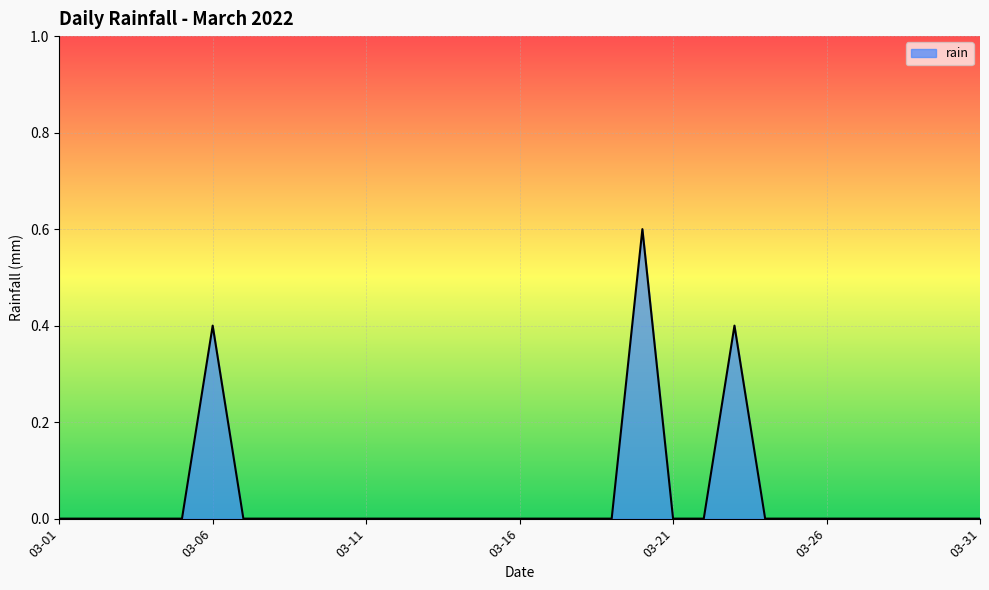

Reading left to right, list all the values displayed in this chart.

0.0	0.0	0.0	0.0	0.0	0.4	0.0	0.0	0.0	0.0	0.0	0.0	0.0	0.0	0.0	0.0	0.0	0.0	0.0	0.6	0.0	0.0	0.4	0.0	0.0	0.0	0.0	0.0	0.0	0.0	0.0